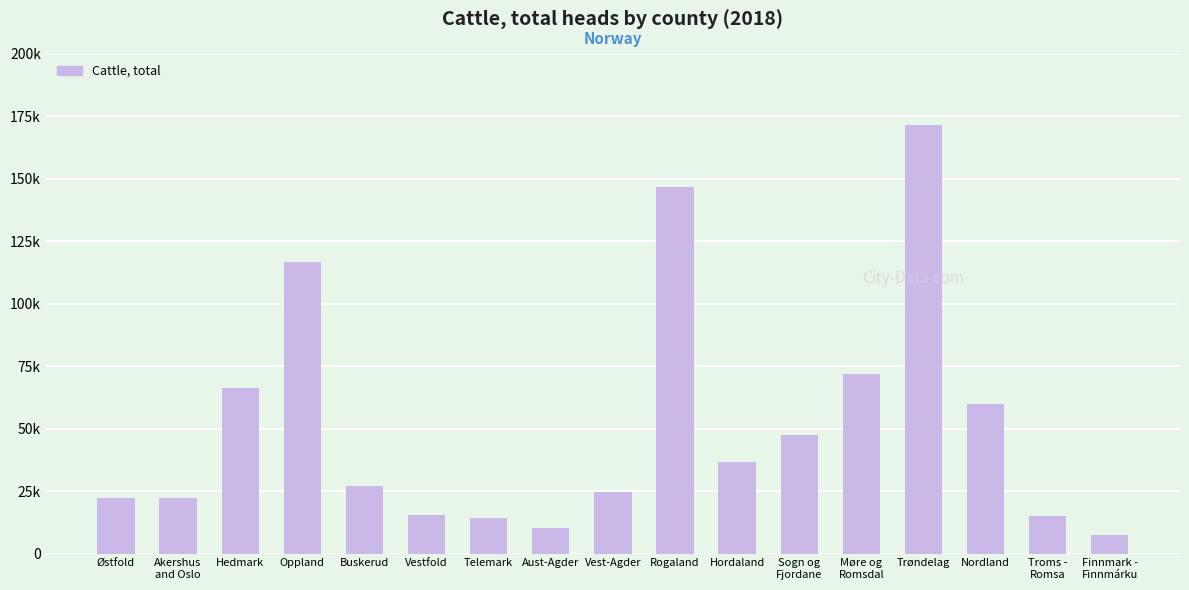

Which category has the highest value across all series?

Trøndelag